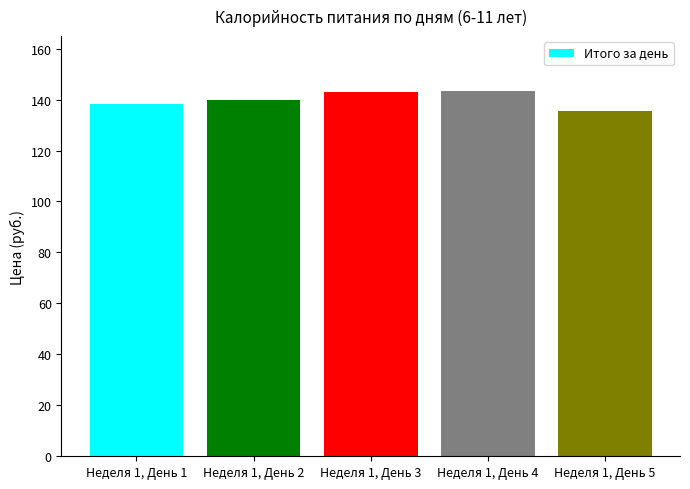

Rank the categories by value from lowest to highest.

Неделя 1, День 5, Неделя 1, День 1, Неделя 1, День 2, Неделя 1, День 3, Неделя 1, День 4